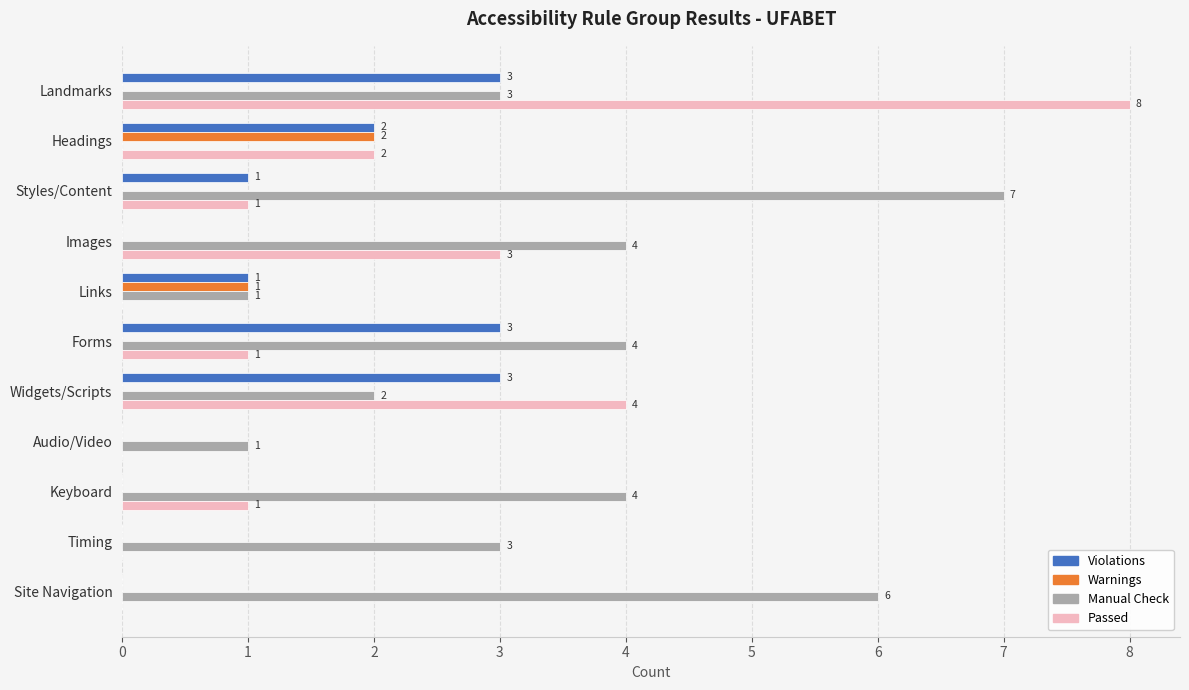

At which label does Warnings reach its peak?

Headings